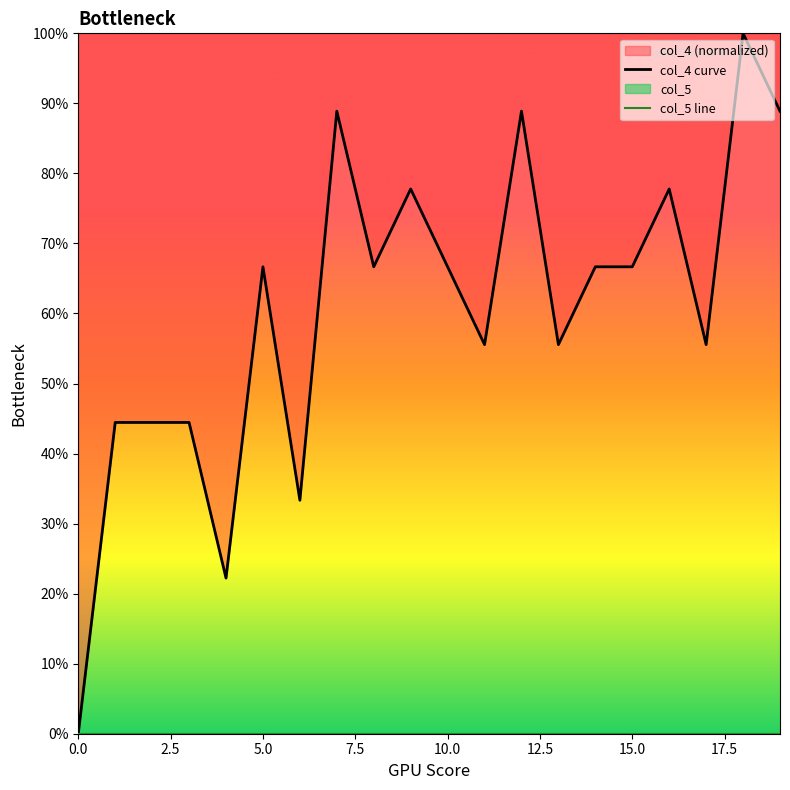

Between 17 and 2.5, which is larger?

17